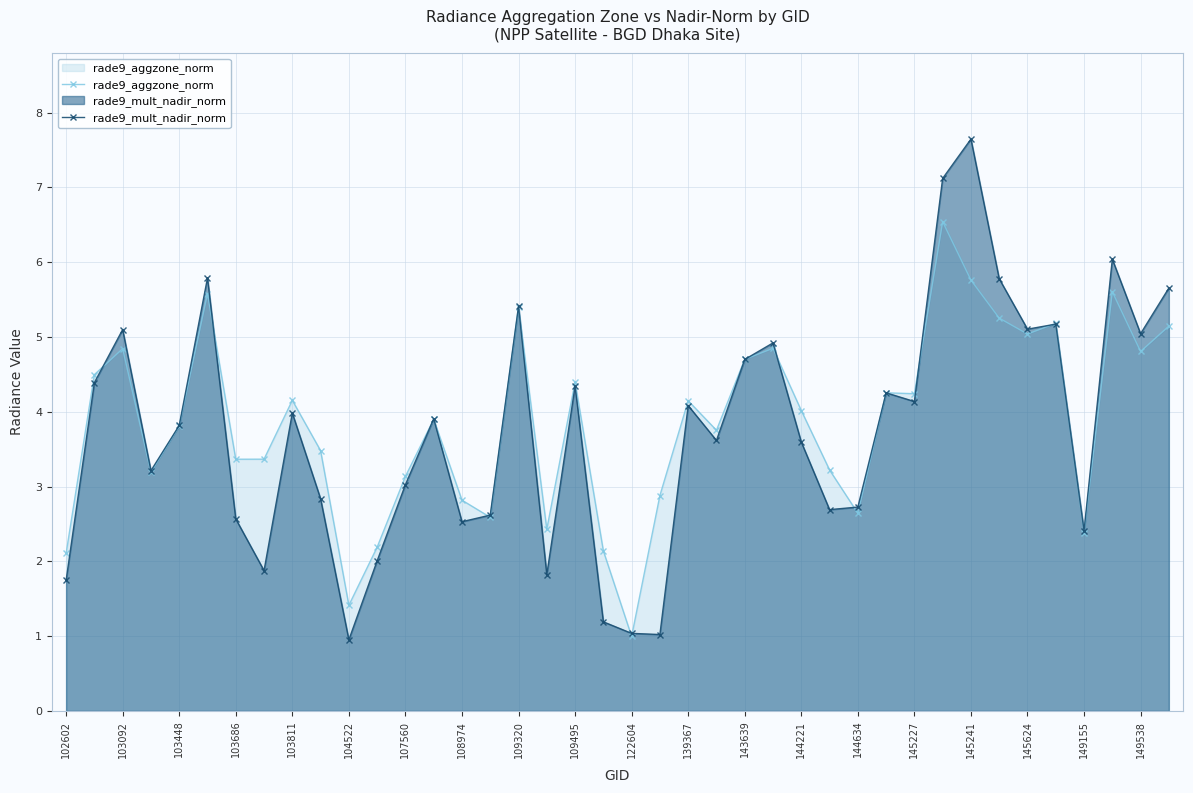

List the series in order of their peak value, lowest first.

rade9_aggzone_norm, rade9_mult_nadir_norm